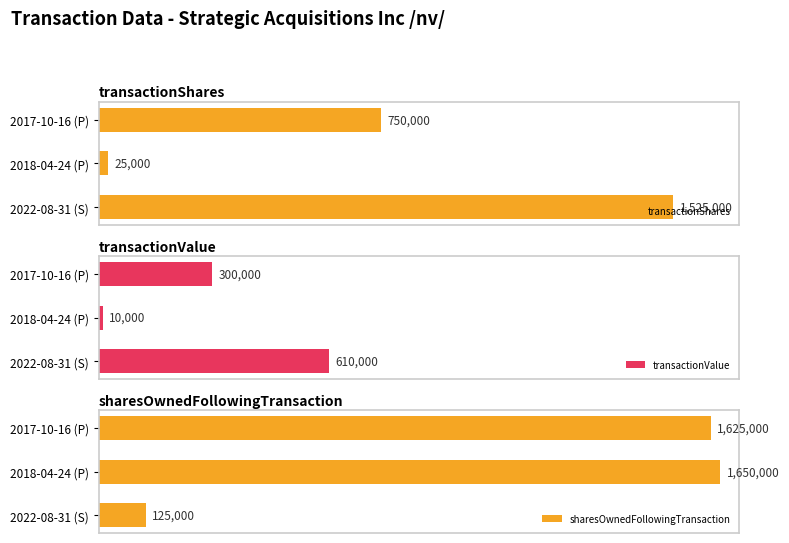

Reading left to right, what are all the values shown in this chart?

transactionShares: 1525000	25000	750000
transactionValue: 610000	10000	300000
sharesOwnedFollowingTransaction: 125000	1650000	1625000